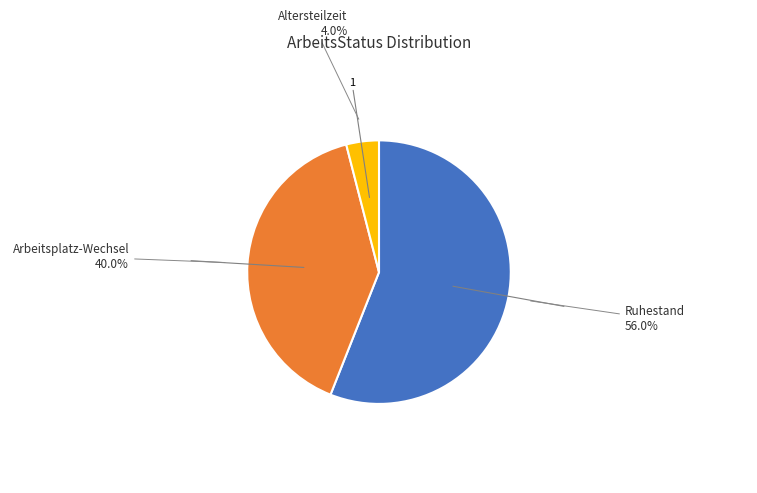

What percentage is the Ruhestand slice, to the nearest percent?

56%